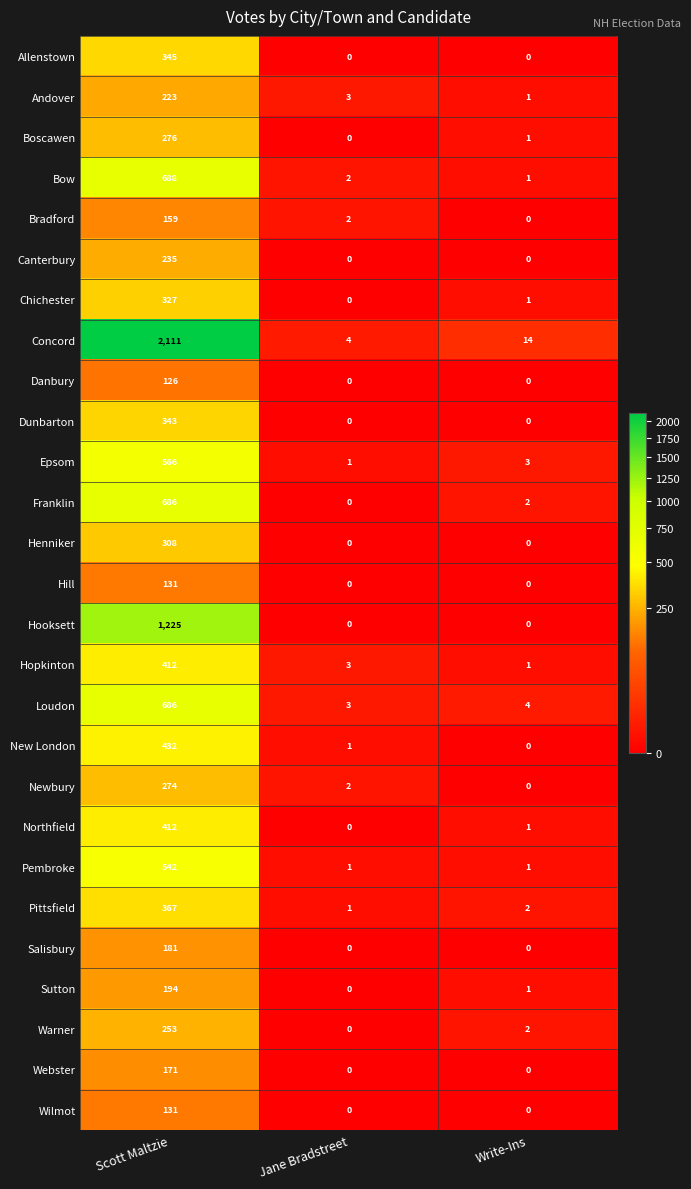

The value of Hill at Write-Ins is 60. True or false?

False